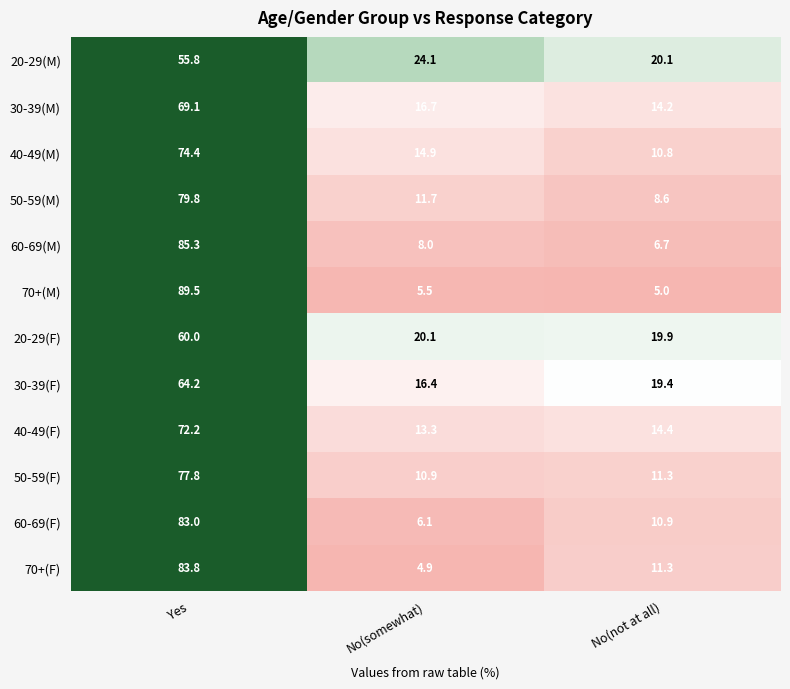

What is the difference between the 20-29(M) values at No(not at all) and No(somewhat)?

4.0